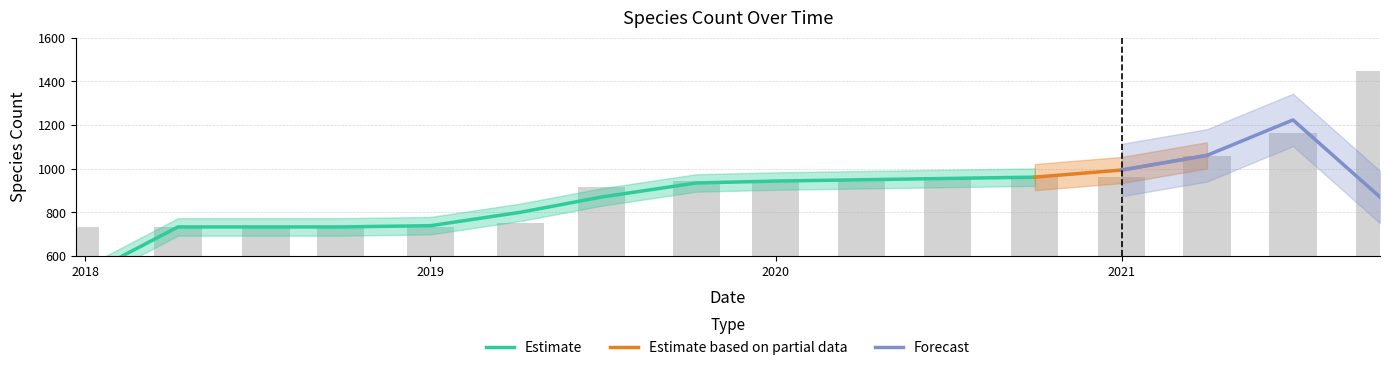

How many data points are above 943?

6